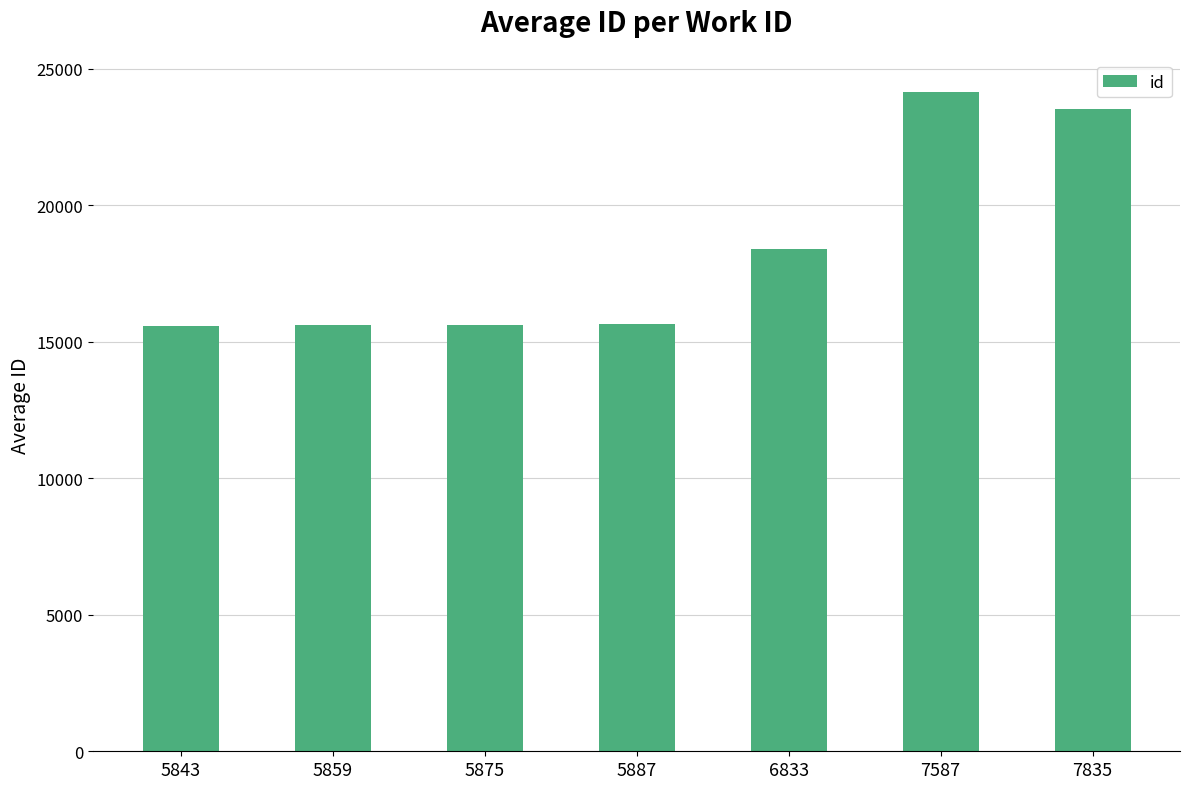

At which category does the chart reach its peak across all series?

7587